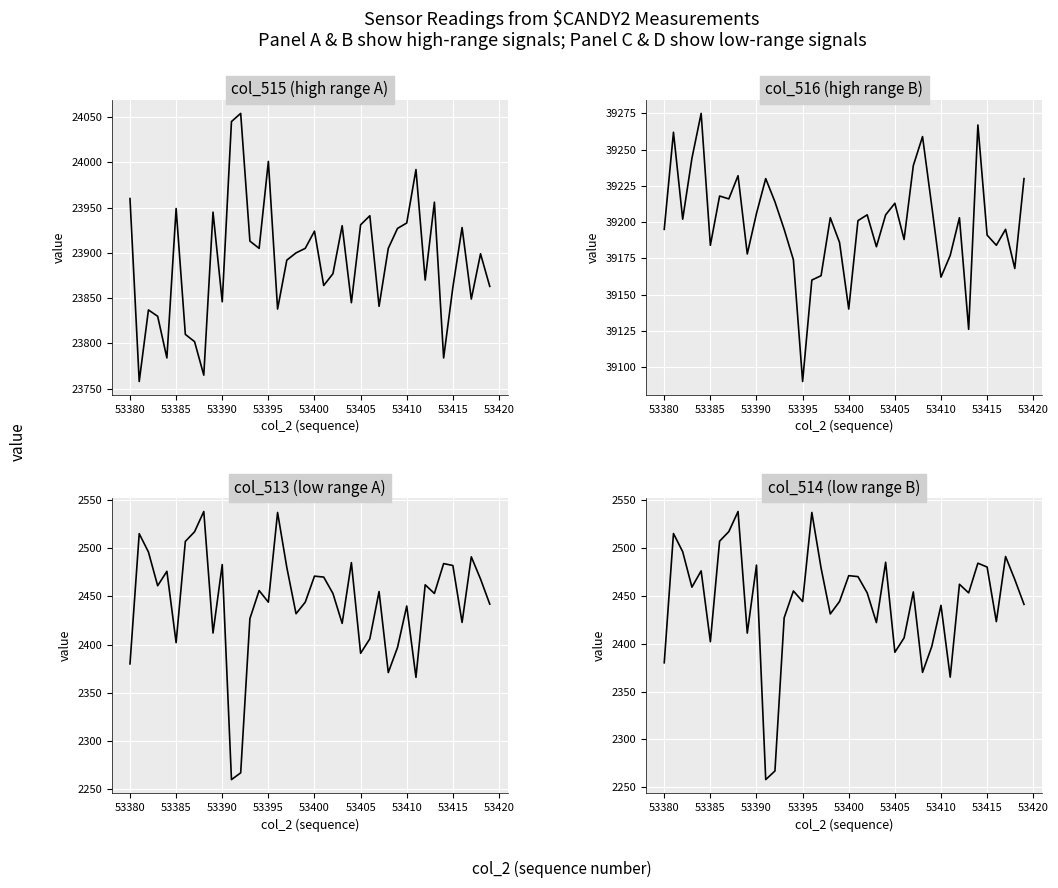

What is the difference between the maximum and minimum values in the col_515 series?

296